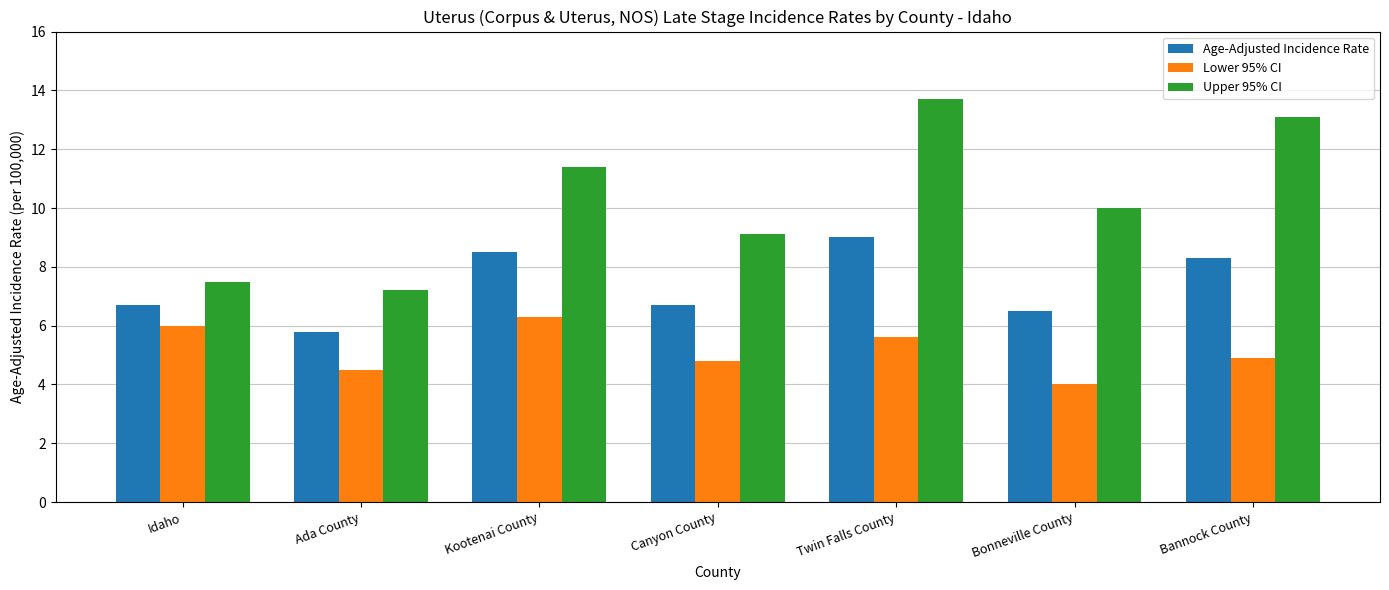

Is it true that Age-Adjusted Incidence Rate equals 1.5 at Bonneville County?

False